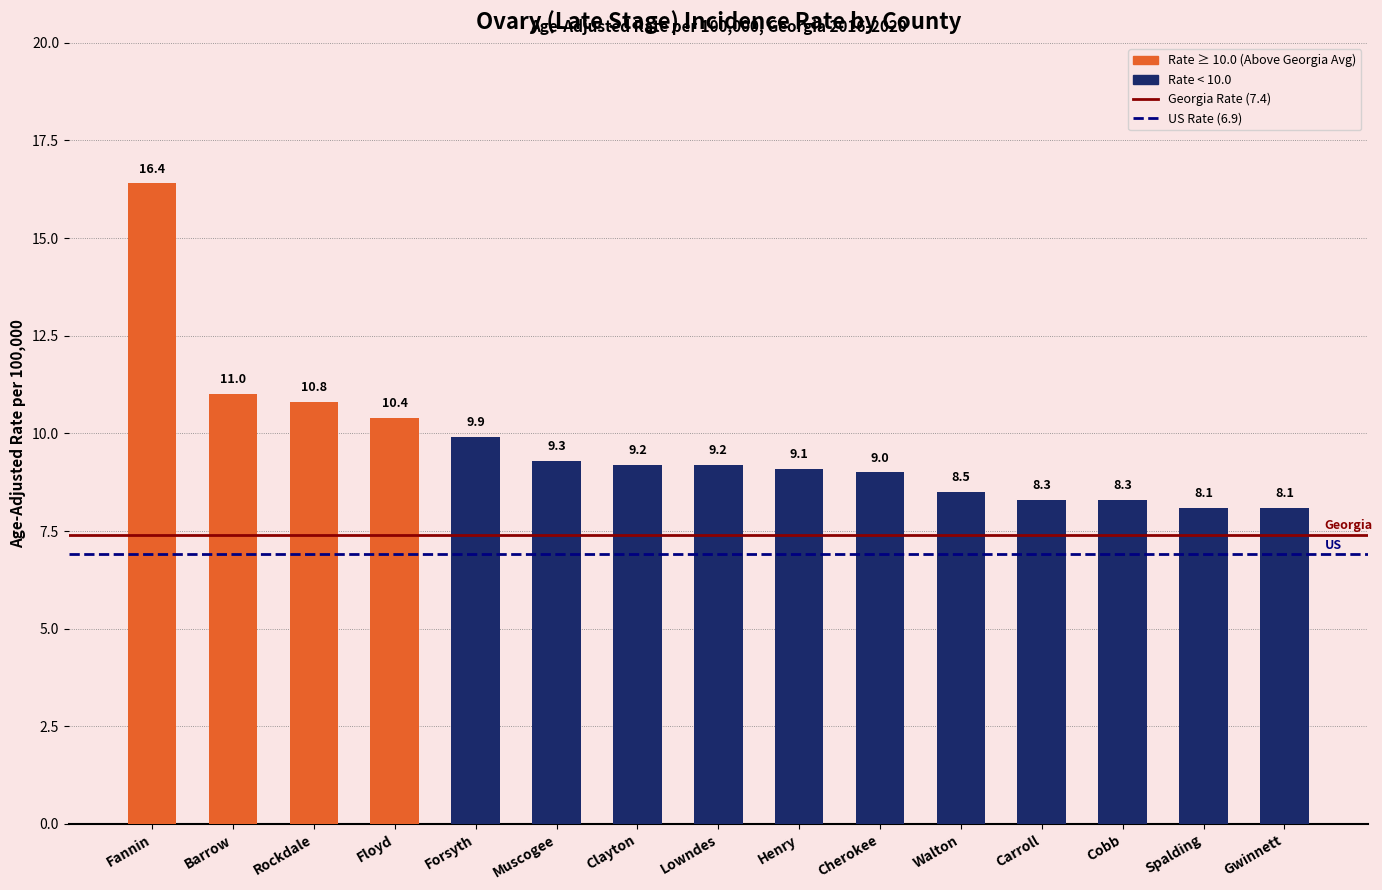

What value does the data have at Forsyth?

9.9